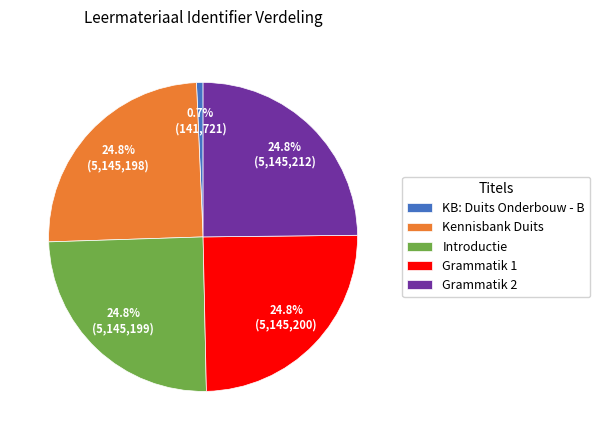

True or false: Grammatik 1 accounts for 12% of the total.

False